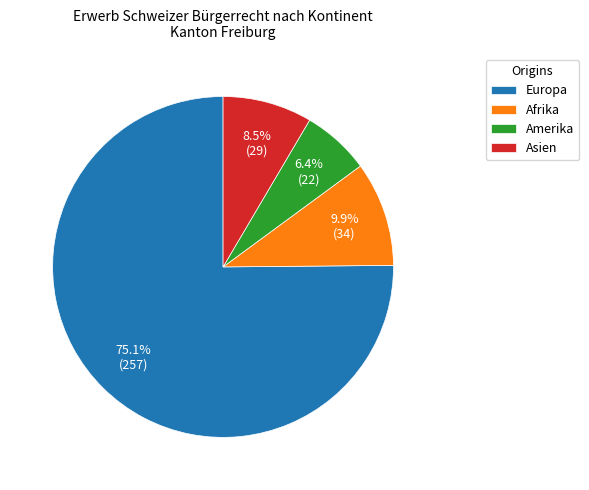

Which slice represents more than half of the pie?

Europa